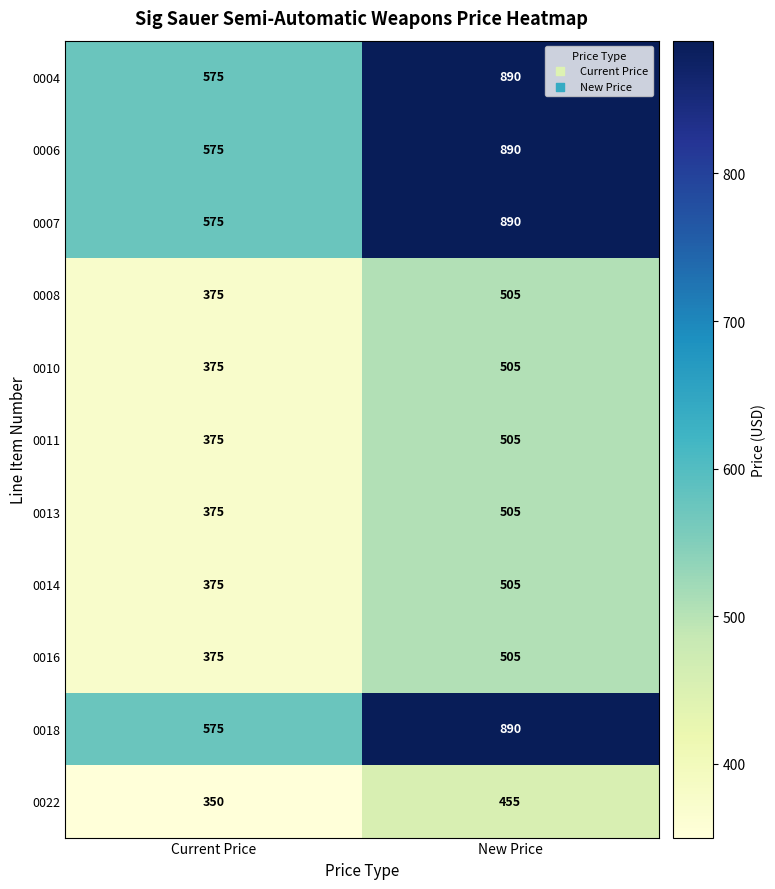

How many values in the 0011 series are below 505?

1